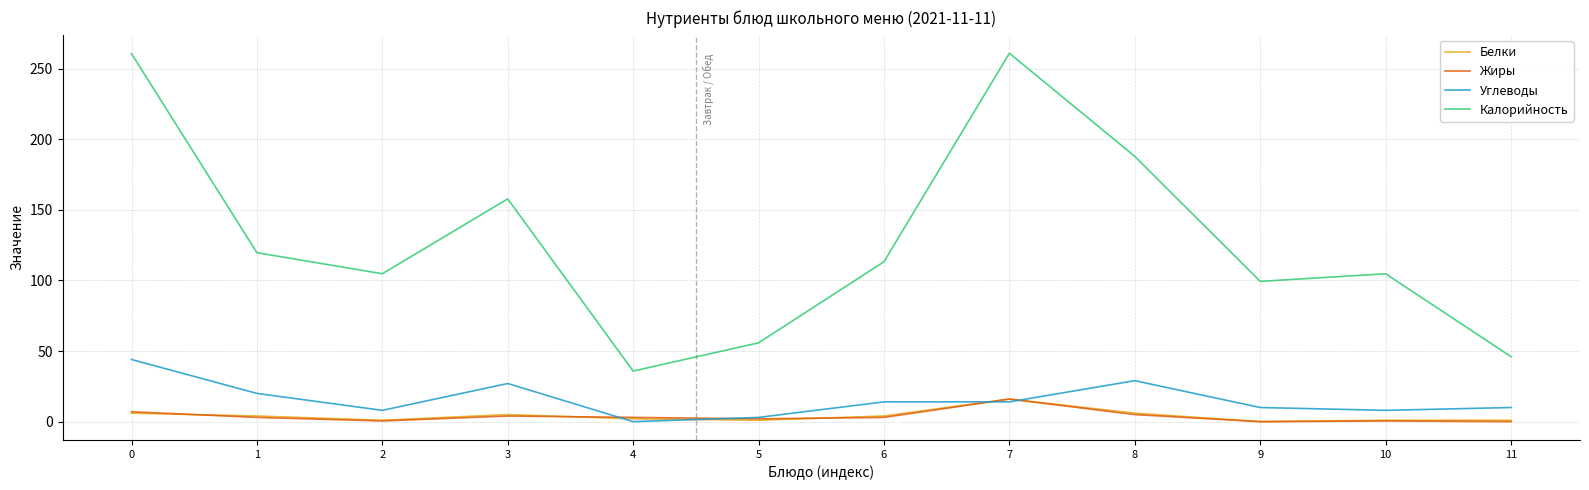

What is the sum of all Углеводы values?

187.0